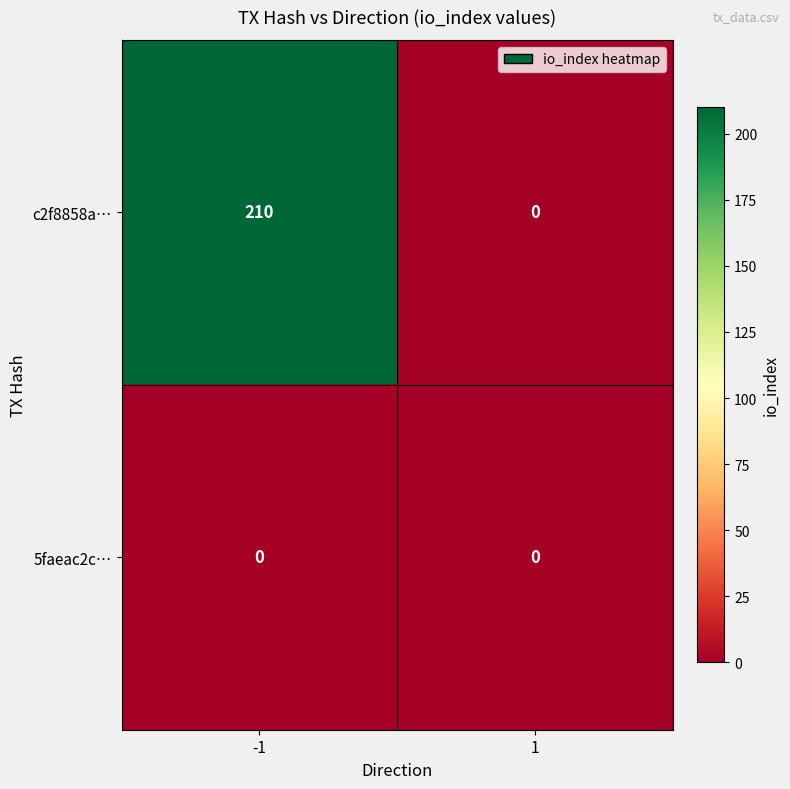

What is the average value of the c2f8858a… series?

105